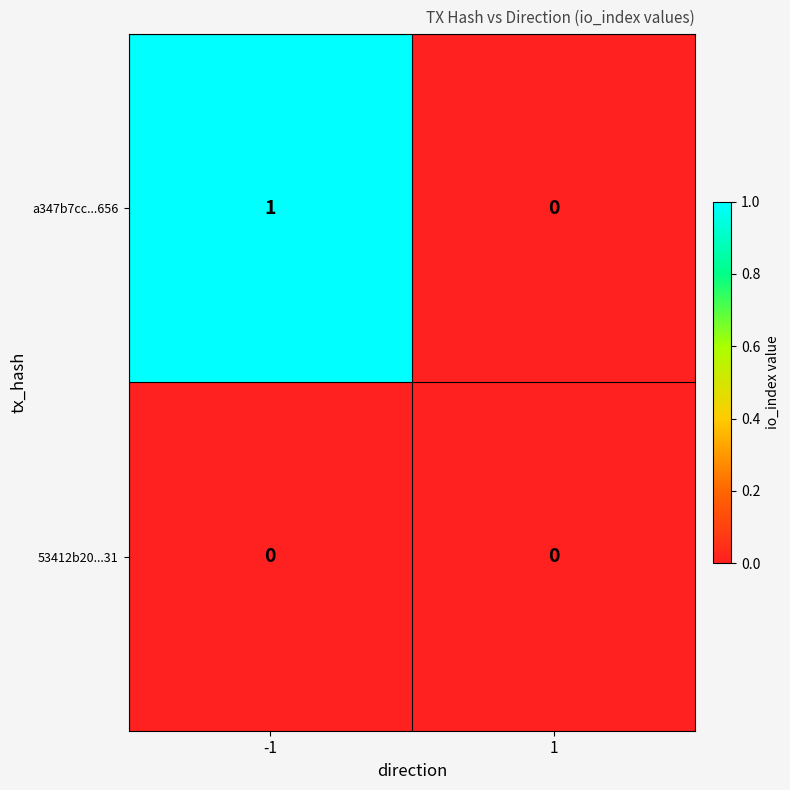

Is the value of a347b7cc...656 at -1 greater than the value of 53412b20...31 at 1?

Yes